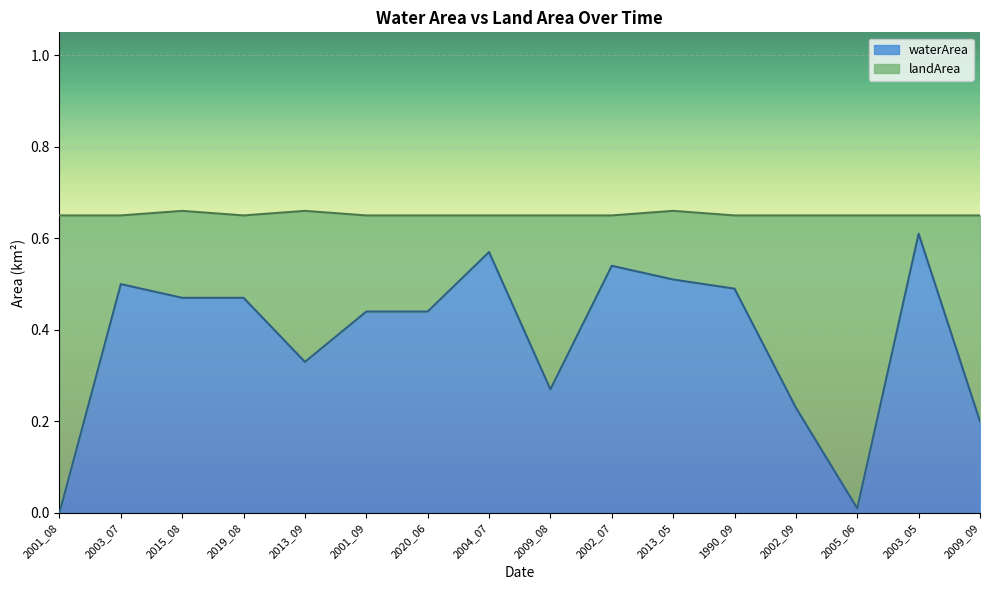

What is the label of the 2nd point from the left?

2003_07